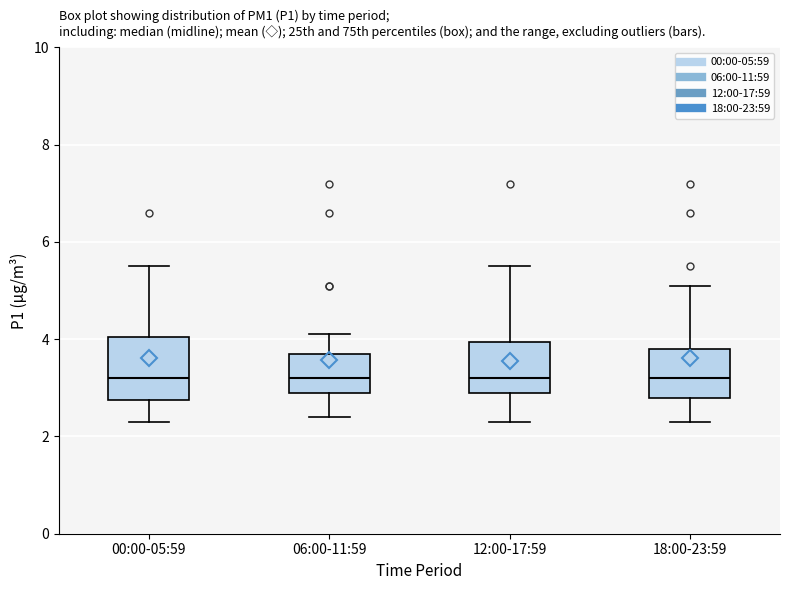

Where does the upper whisker of the box for 12:00-17:59 end on the y-axis? The values are not printed on the chart, so give them approximately, as read against the axis.

5.6